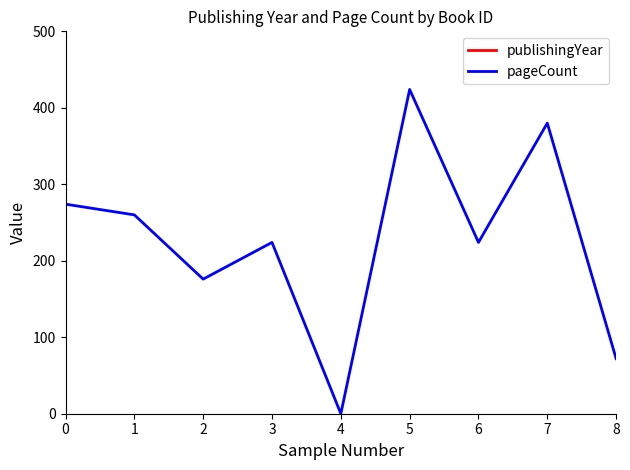

What is the difference between the highest and lowest values at 5?

1539